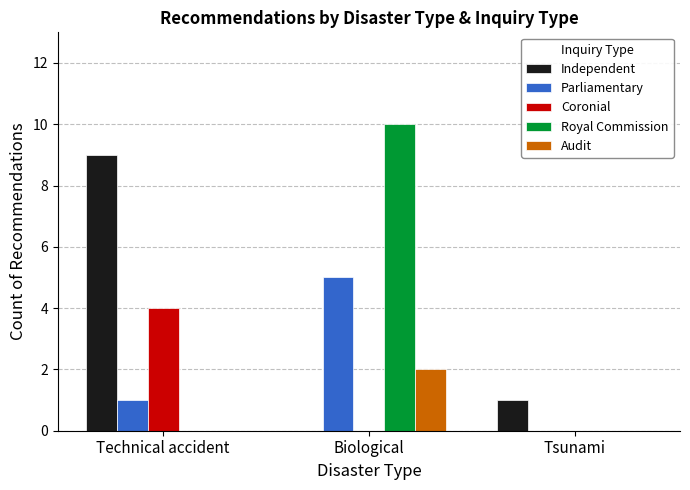

What is the total value across all series at Technical accident?

14